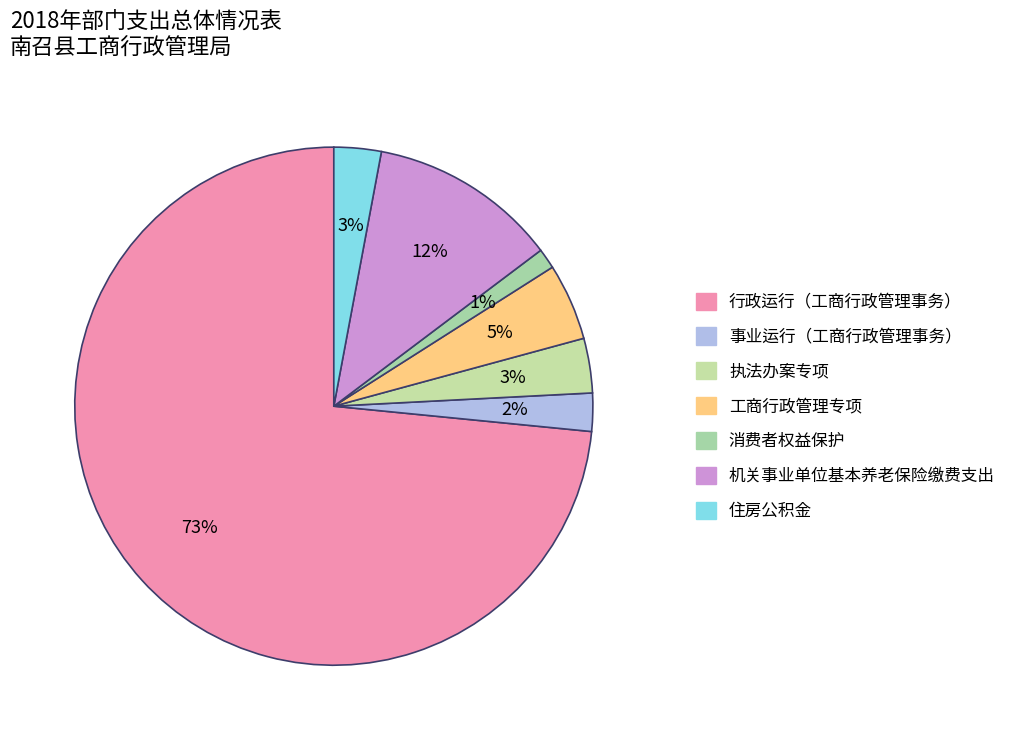

Combined, do 行政运行（工商行政管理事务） and 消费者权益保护 account for over 50%?

Yes